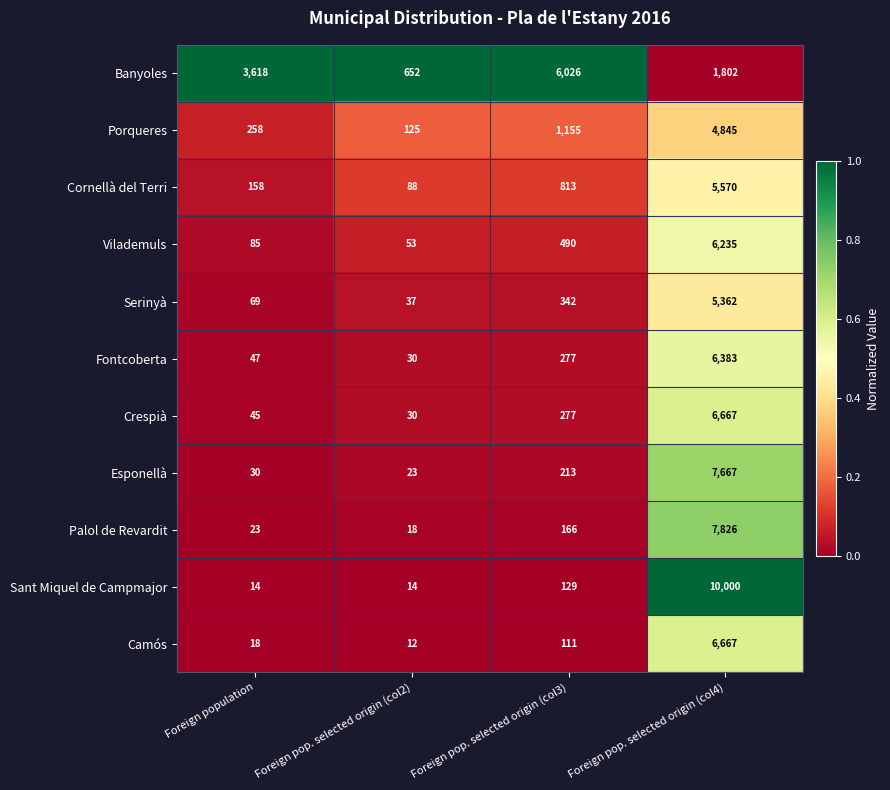

Is it true that Vilademuls equals 865 at Foreign pop. selected origin (col3)?

False